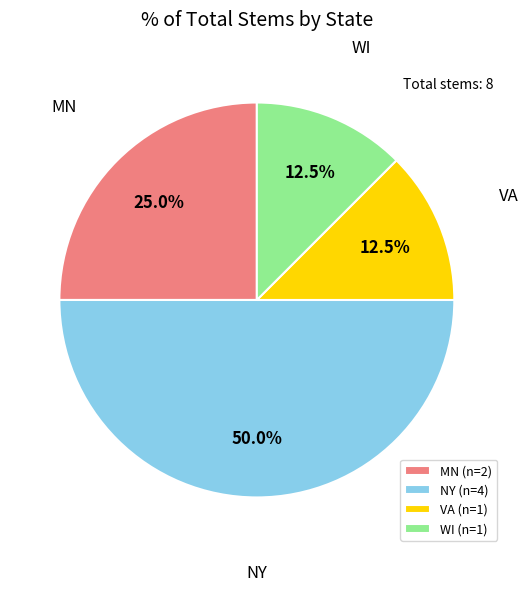

Approximately how many times larger is the value at NY (n=4) compared to MN (n=2)?

2.0